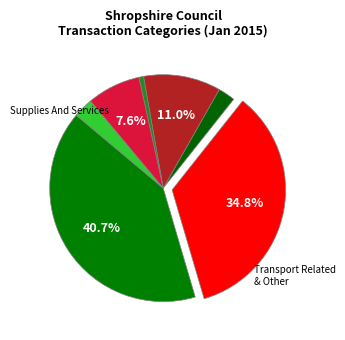

How many segments does this pie chart have?

7